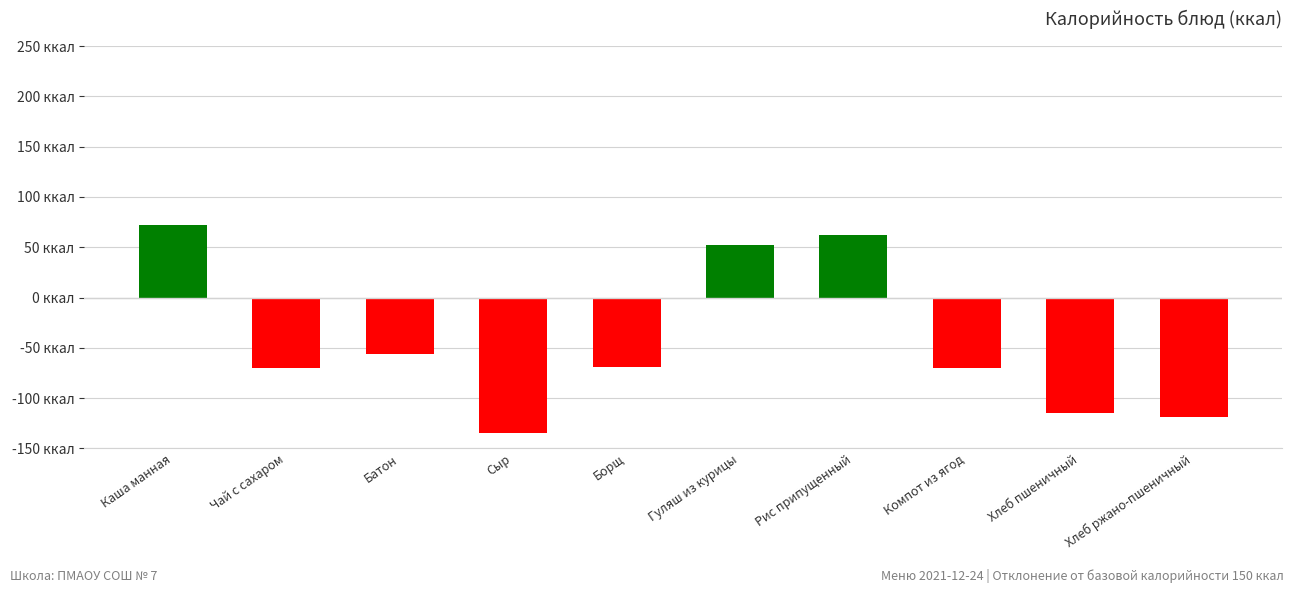

Are the bars horizontal?

No